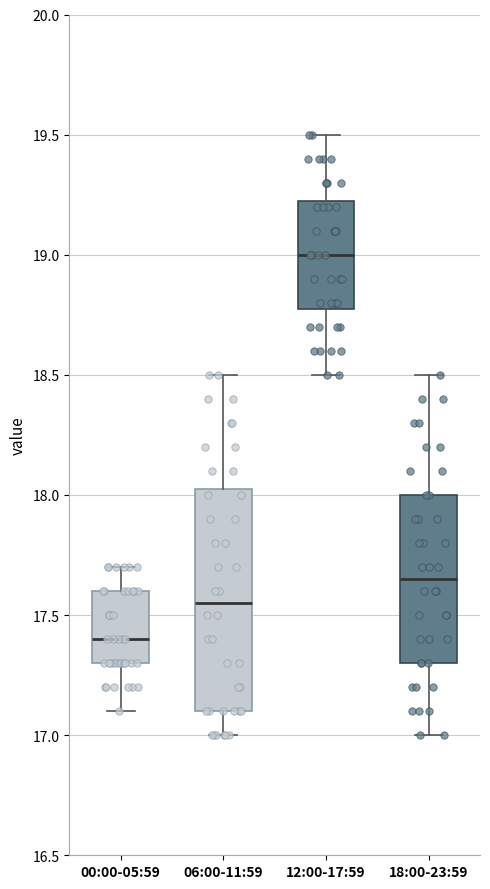

Which box is the tallest, from its lower edge to its upper edge?

06:00-11:59